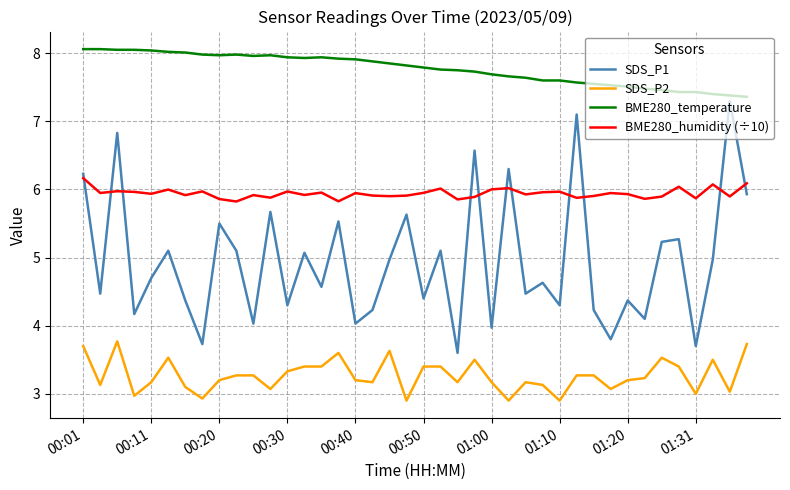

Which series has the widest spread of values?

SDS_P1